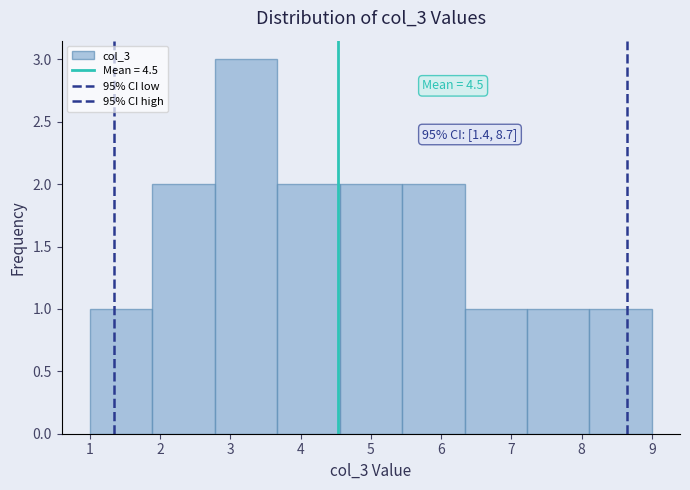

Which range on the x-axis has the tallest bar?

2.8 to 3.7